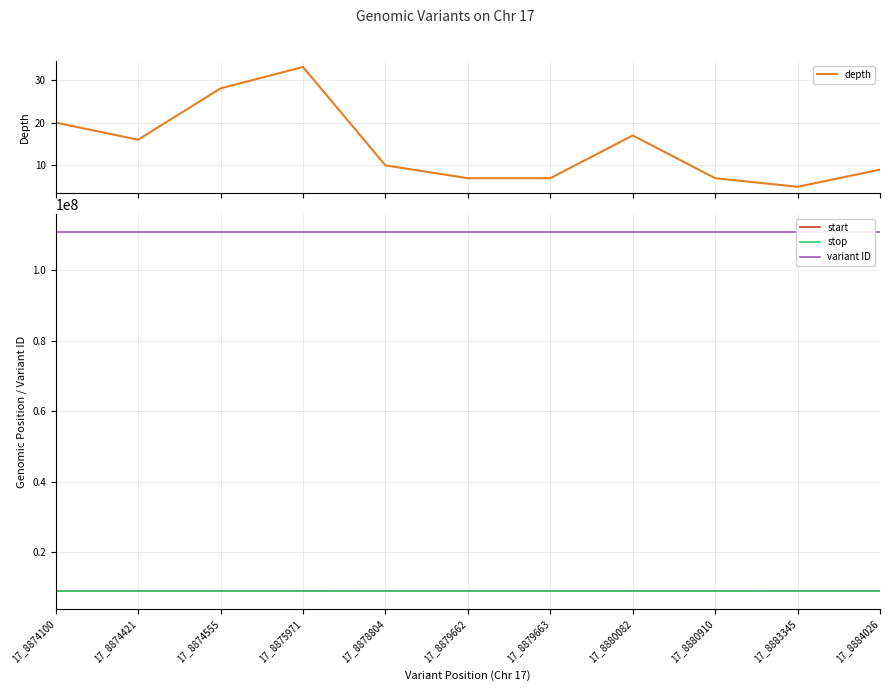

What is the value of the stop point at the 9th from the left?

8880911